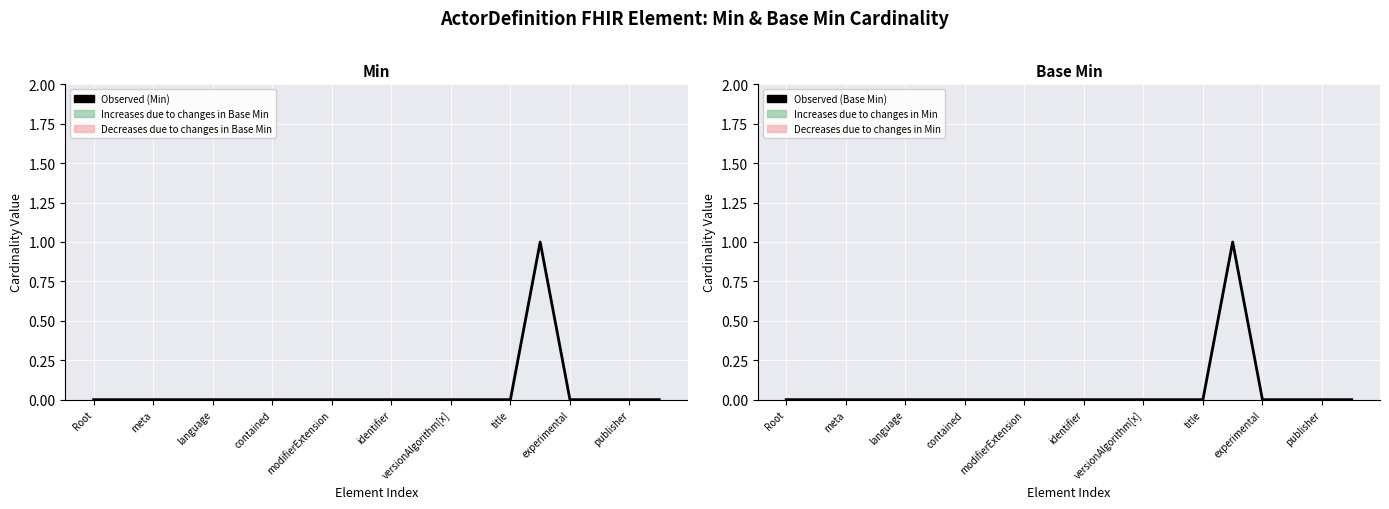

Reading left to right, list all the values displayed in this chart.

Observed (Min): 0	0	0	0	0	0	0	0	0	0	0	0	0	0	0	1	0	0	0	0
Observed (Base Min): 0	0	0	0	0	0	0	0	0	0	0	0	0	0	0	1	0	0	0	0